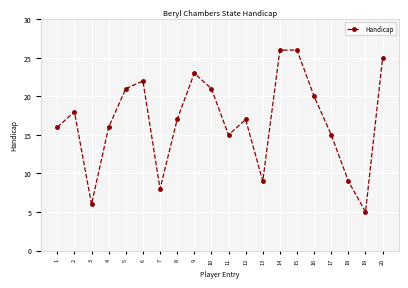

At which category does the chart reach its minimum across all series?

19